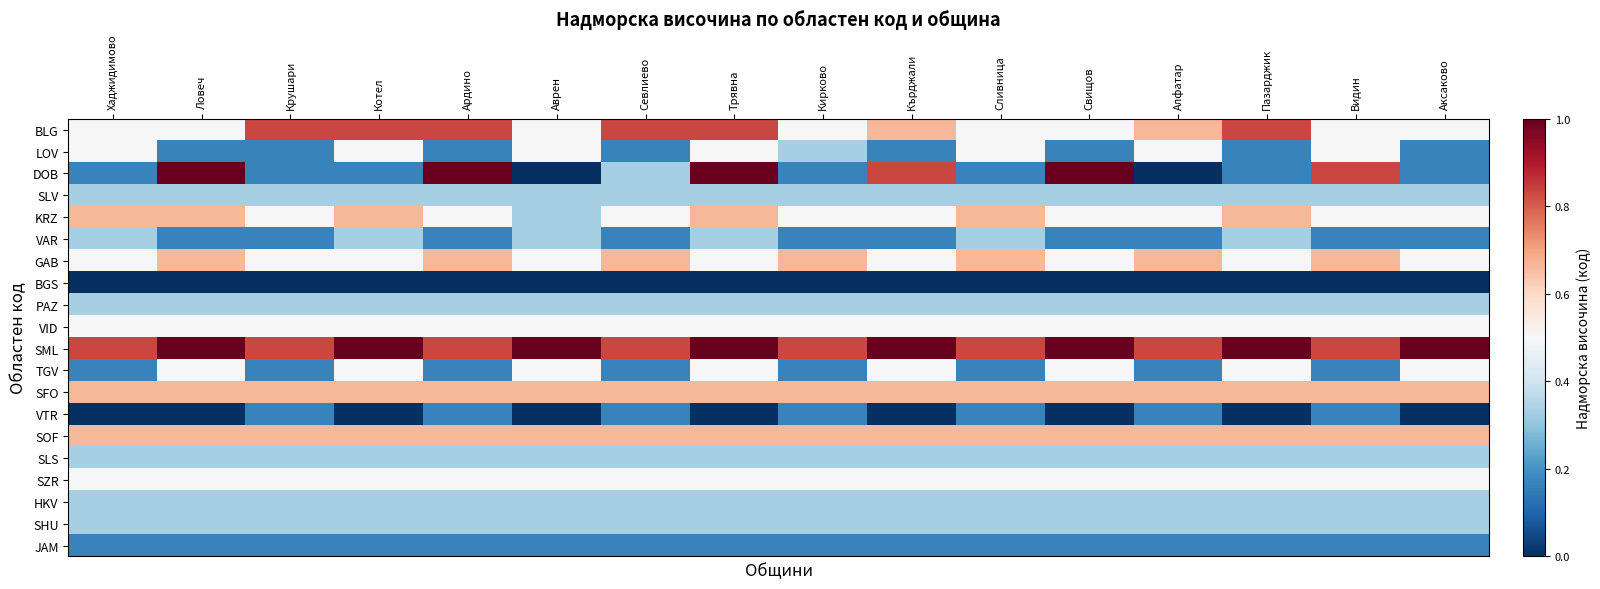

Which series has the largest total across all categories?

SML